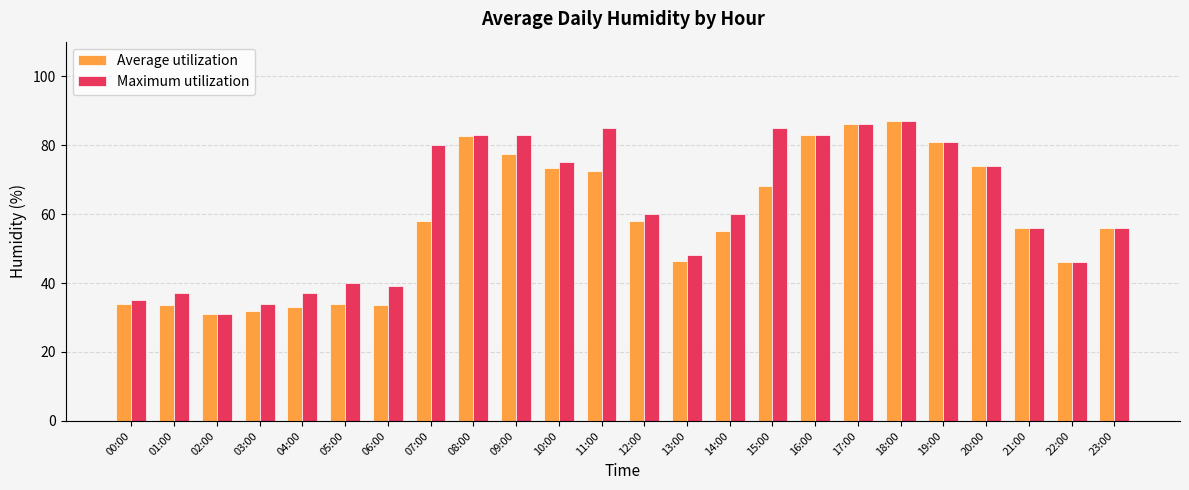

What is the total value across all series at 04:00?

70.0